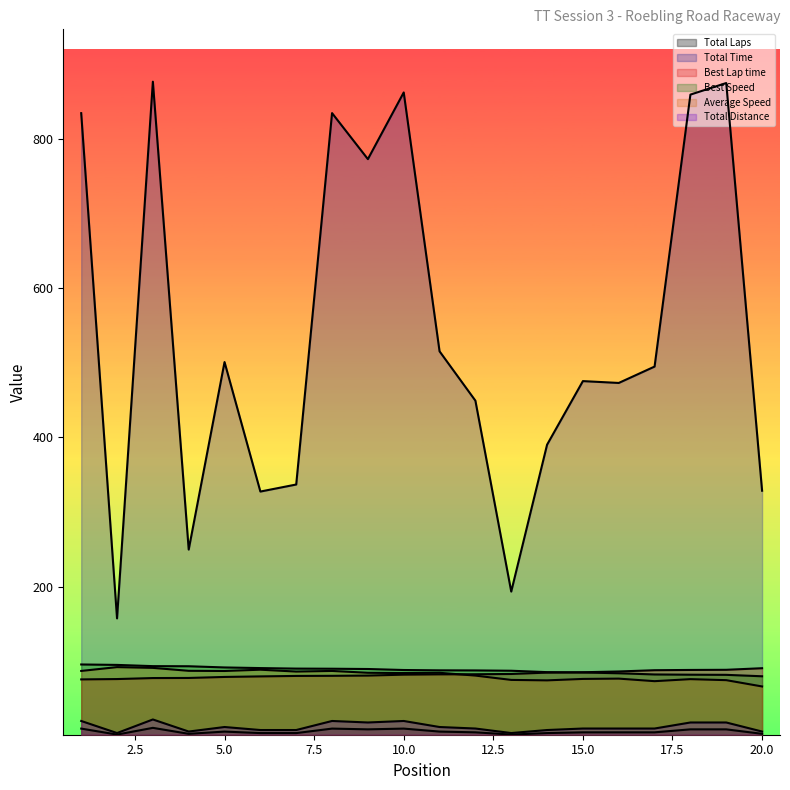

What is the label of the 3rd point from the left?

Jeffrey Bankston